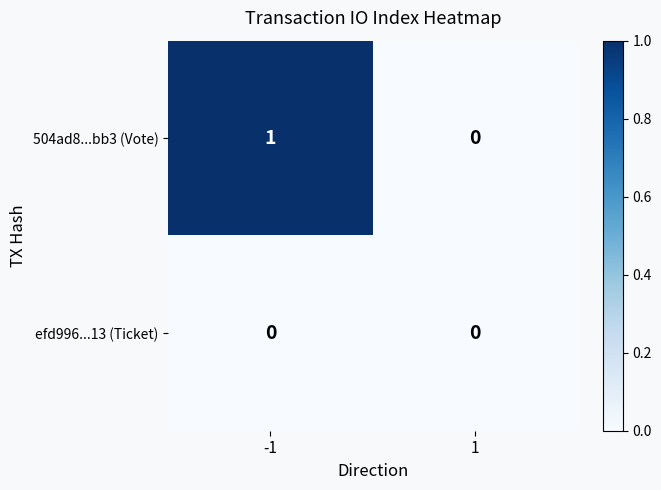

The efd996...13 (Ticket) series shows 0 at -1. True or false?

True